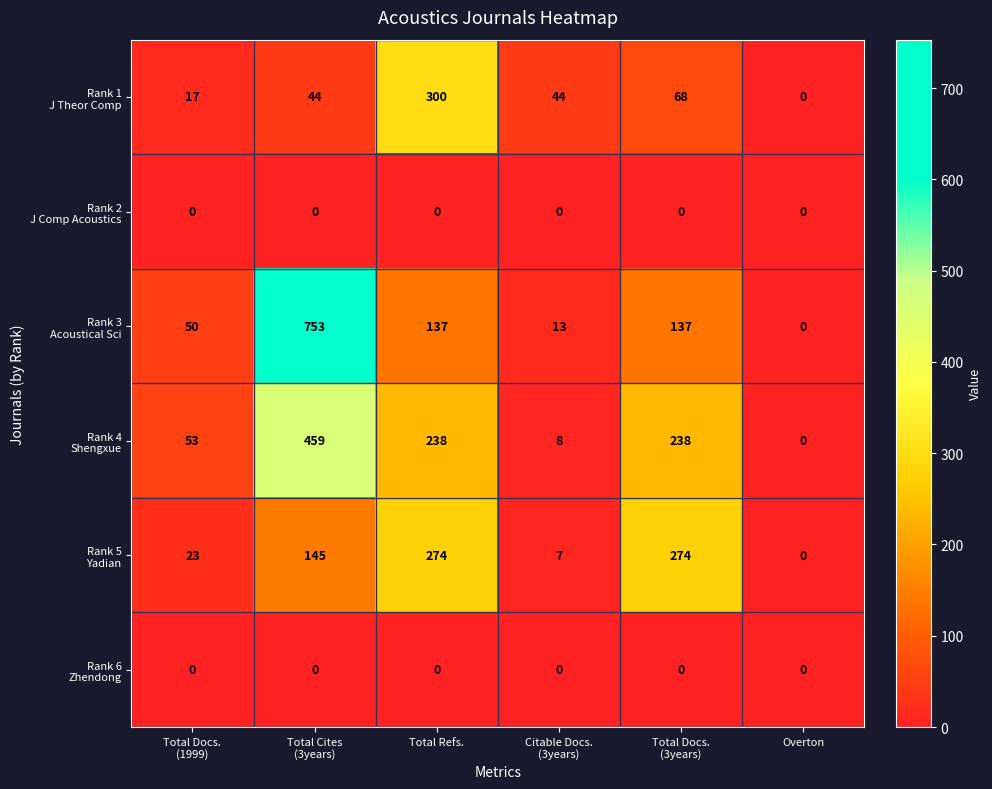

What is the greatest value displayed?

753